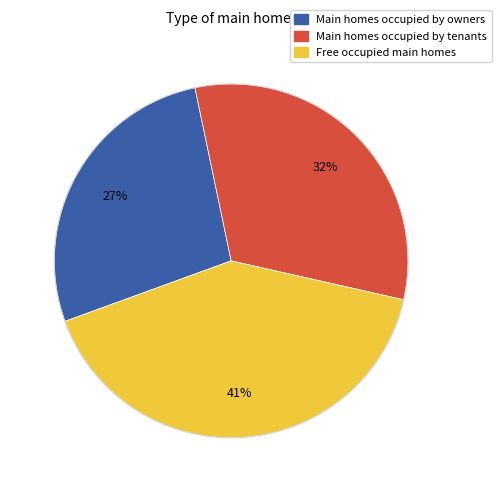

Is there any slice that represents more than half of the pie?

No